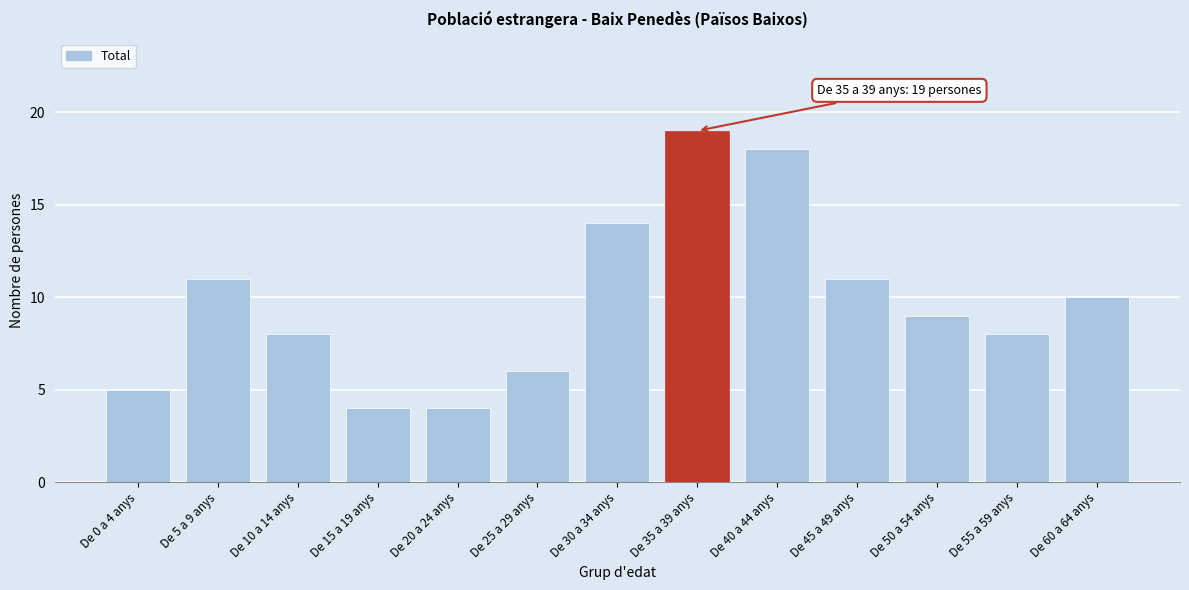

Reading left to right, what are all the values shown in this chart?

5	11	8	4	4	6	14	19	18	11	9	8	10